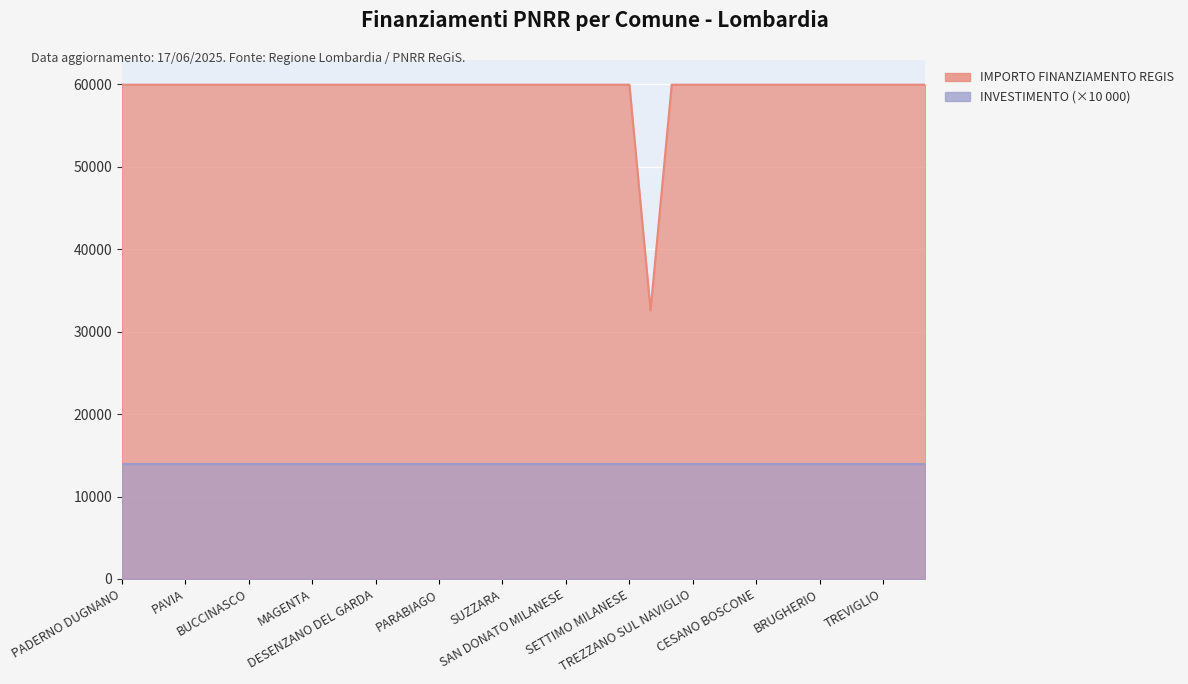

What is the greatest value displayed?

59966